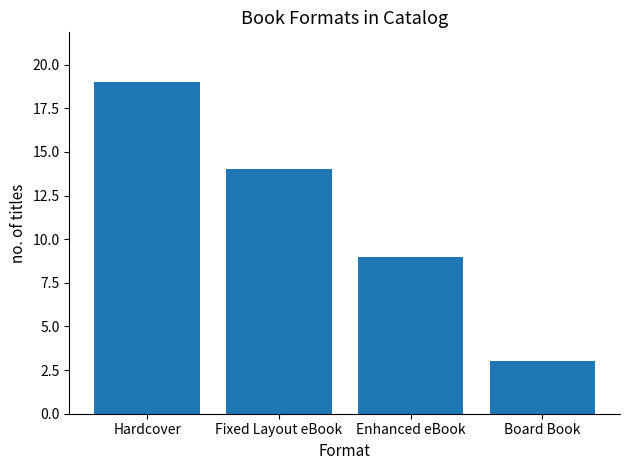

How many series are shown in this chart?

1